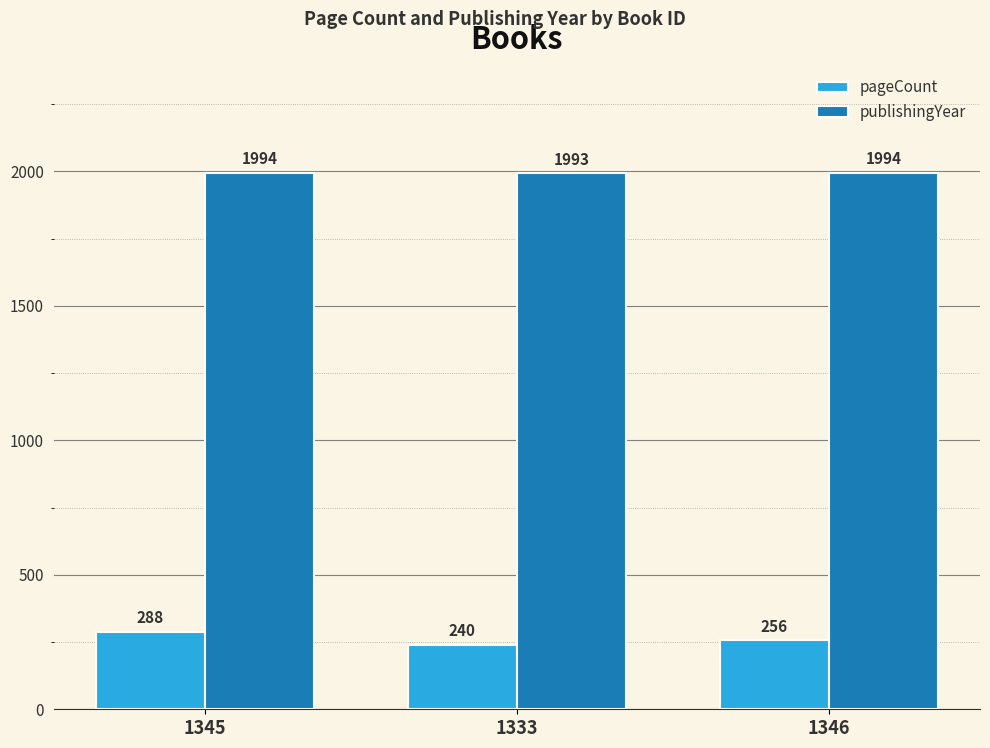

The value of publishingYear at 1346 is 1994. True or false?

True